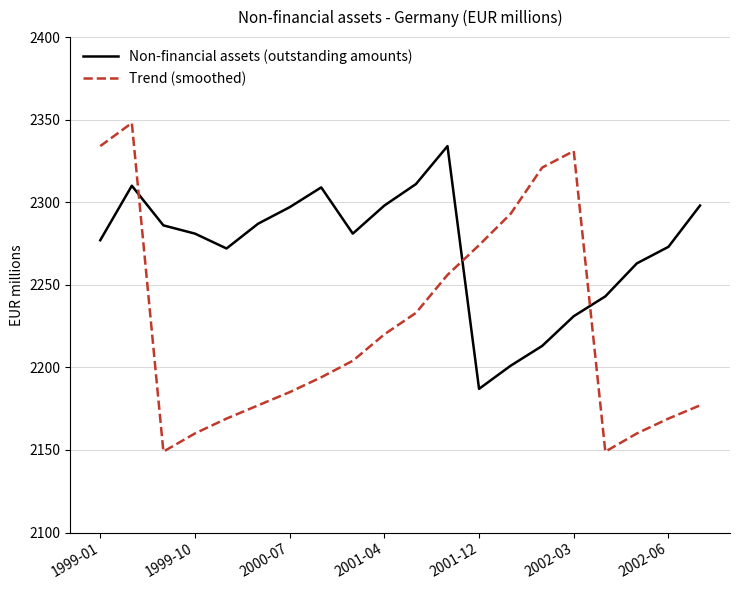

Does the chart display data point markers on the line(s)?

No